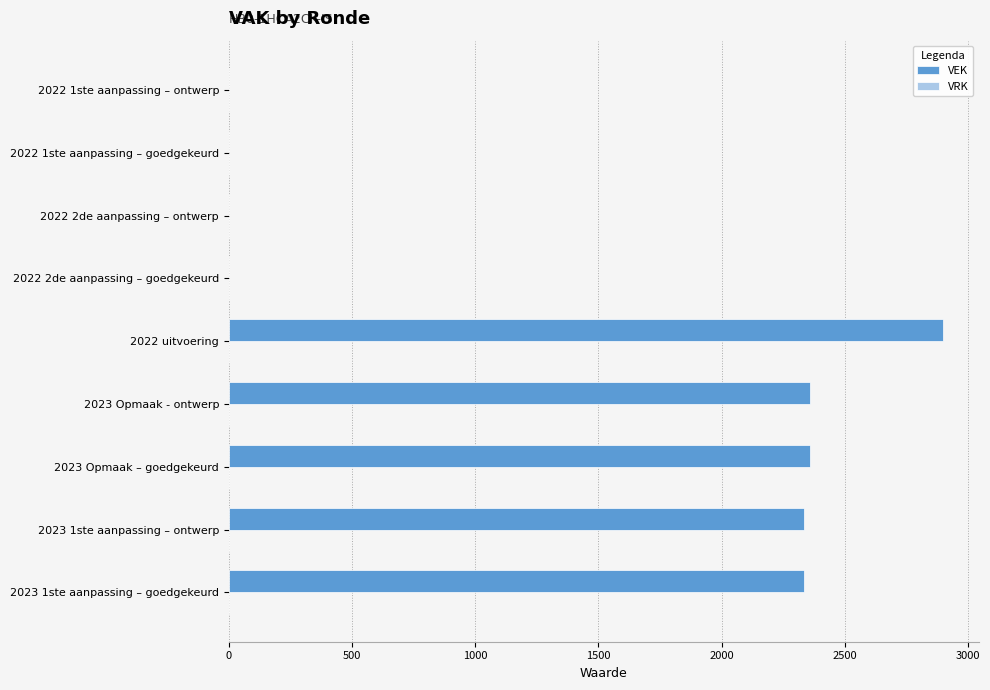

Is it true that the value at 2022 uitvoering is 2899?

True